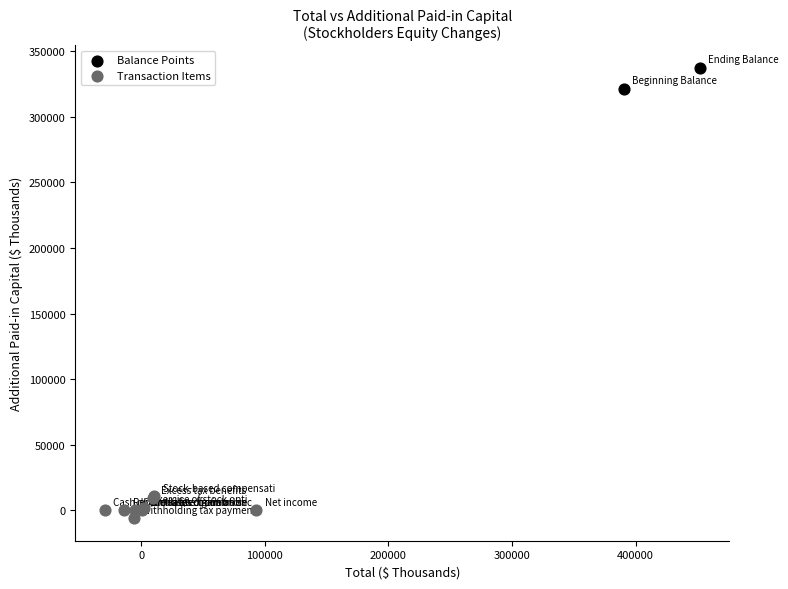

What are all the series names shown in the legend?

Balance Points, Transaction Items